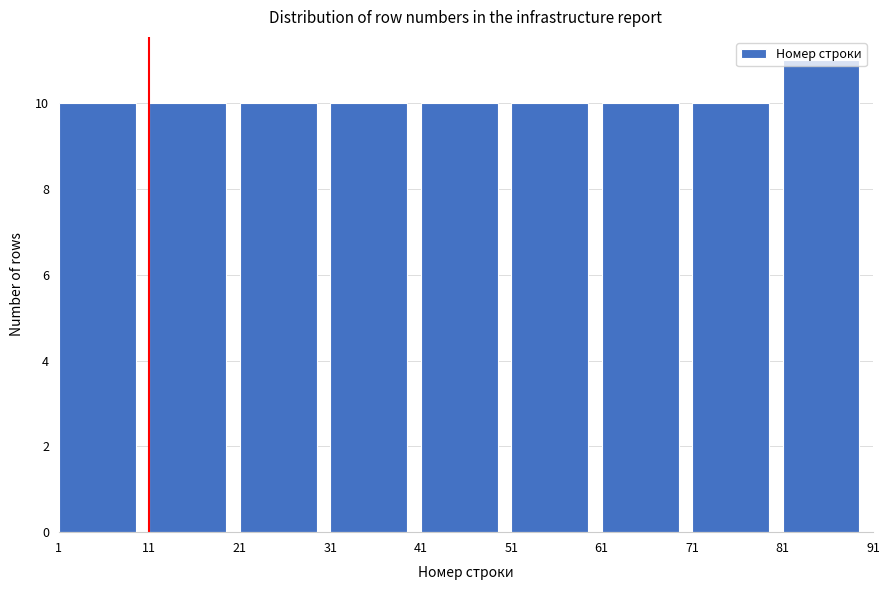

Which range on the x-axis has the tallest bar?

81 to 91